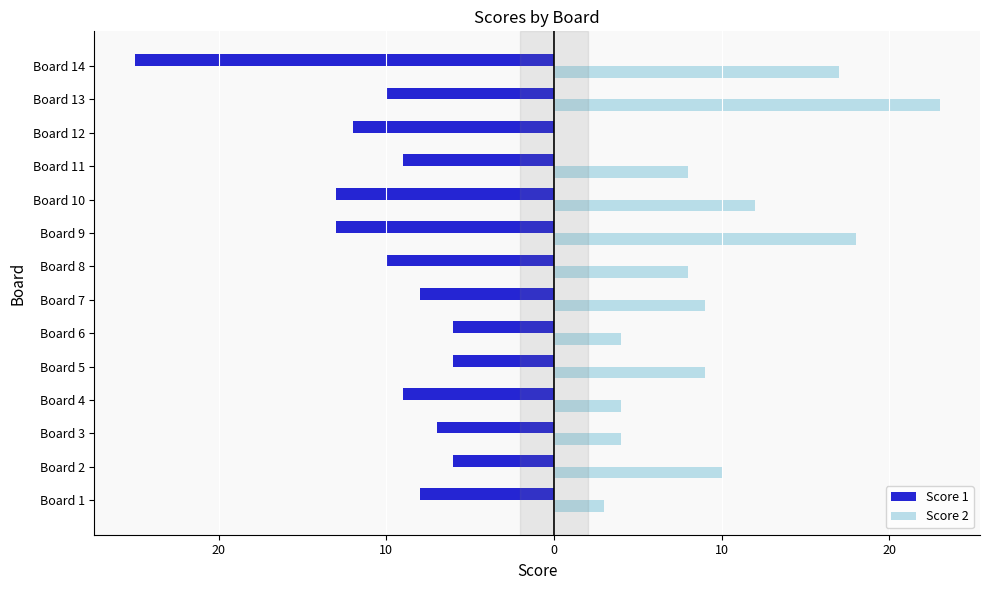

What are all the series names shown in the legend?

Score 1, Score 2